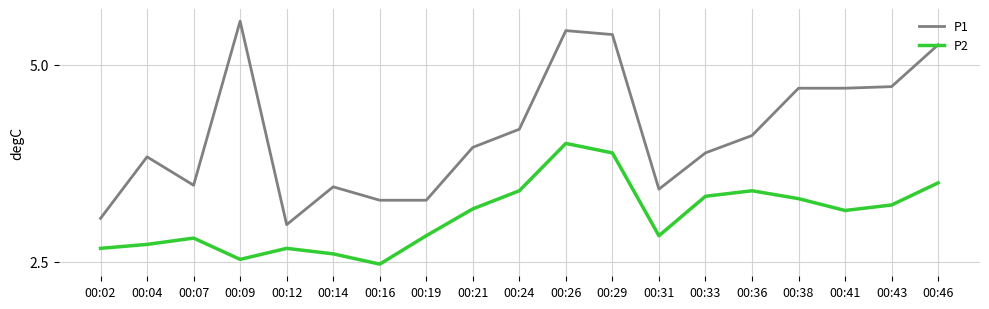

Which category has the highest value in the P2 series?

00:26